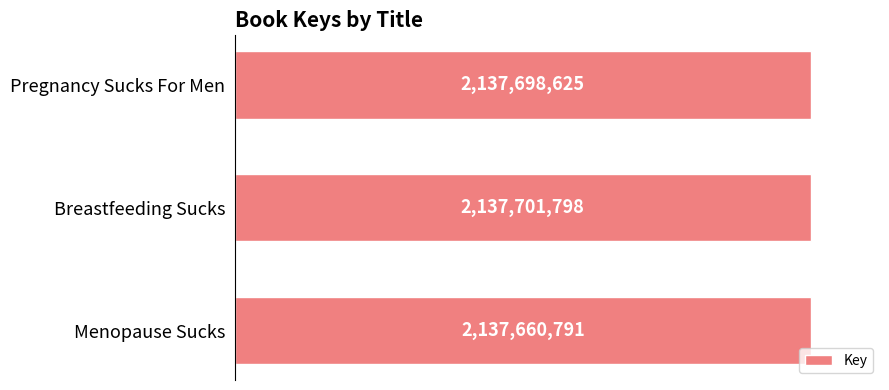

Rank the categories by value from highest to lowest.

Breastfeeding Sucks, Pregnancy Sucks For Men, Menopause Sucks